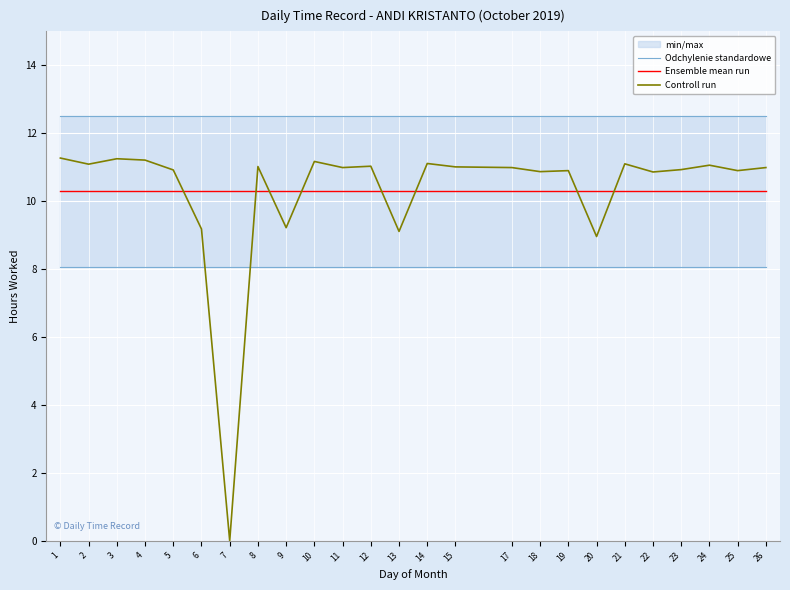

The Controll run series shows 16.6 at 21. True or false?

False